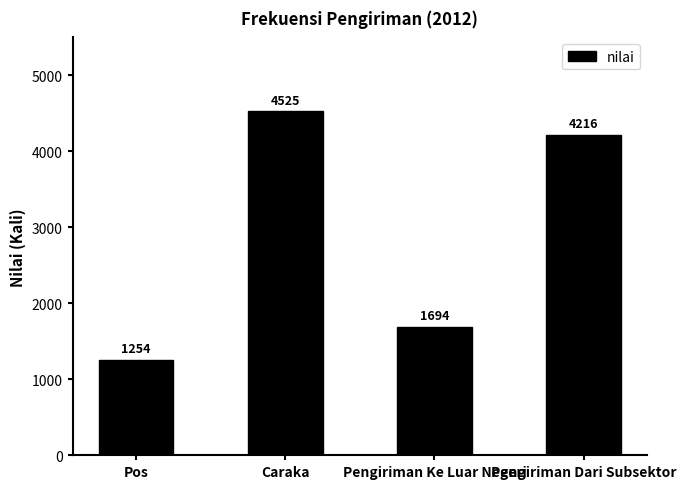

Approximately how many times larger is the value at Pos compared to Pengiriman Dari Subsektor?

0.3